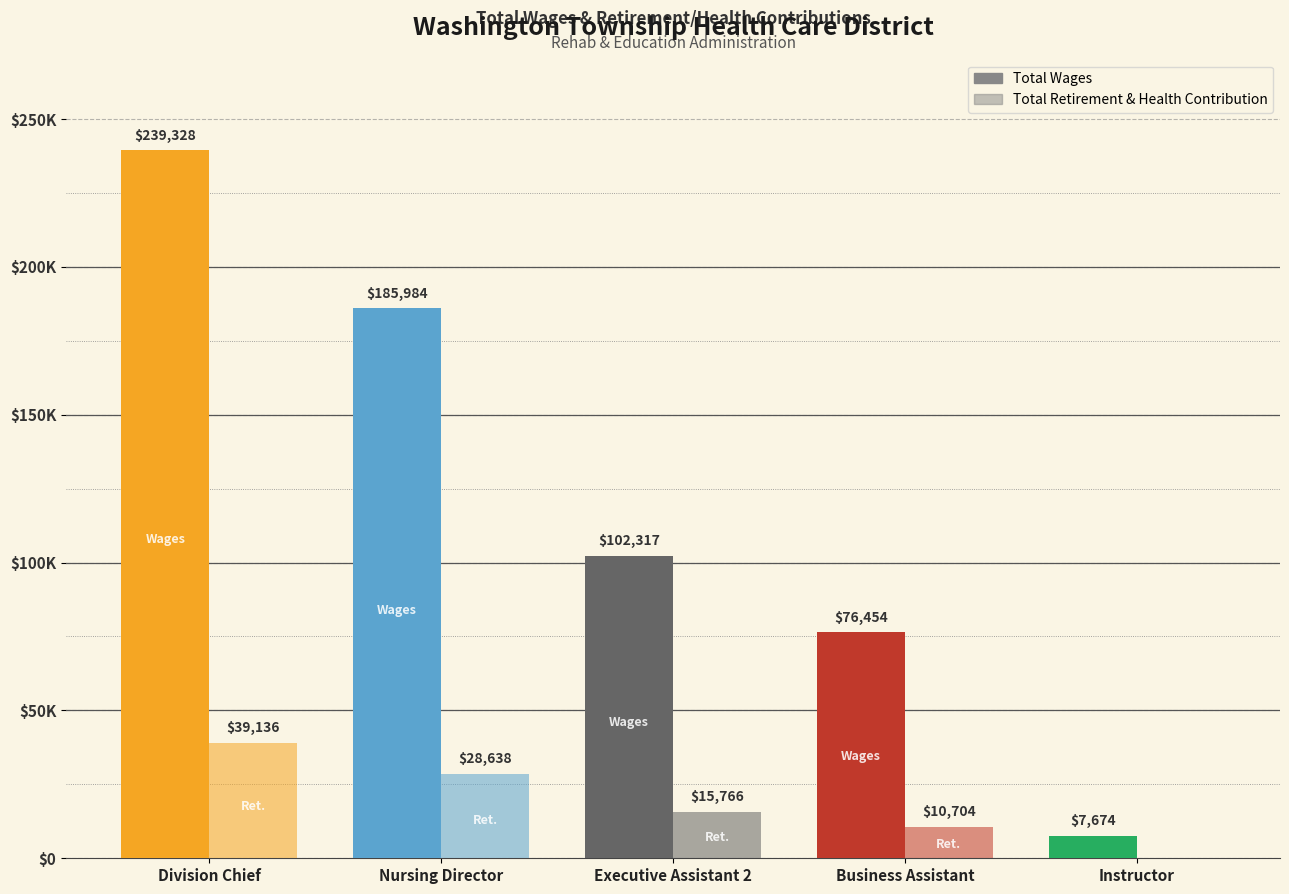

How many values in Total Retirement & Health Contribution are above zero?

4